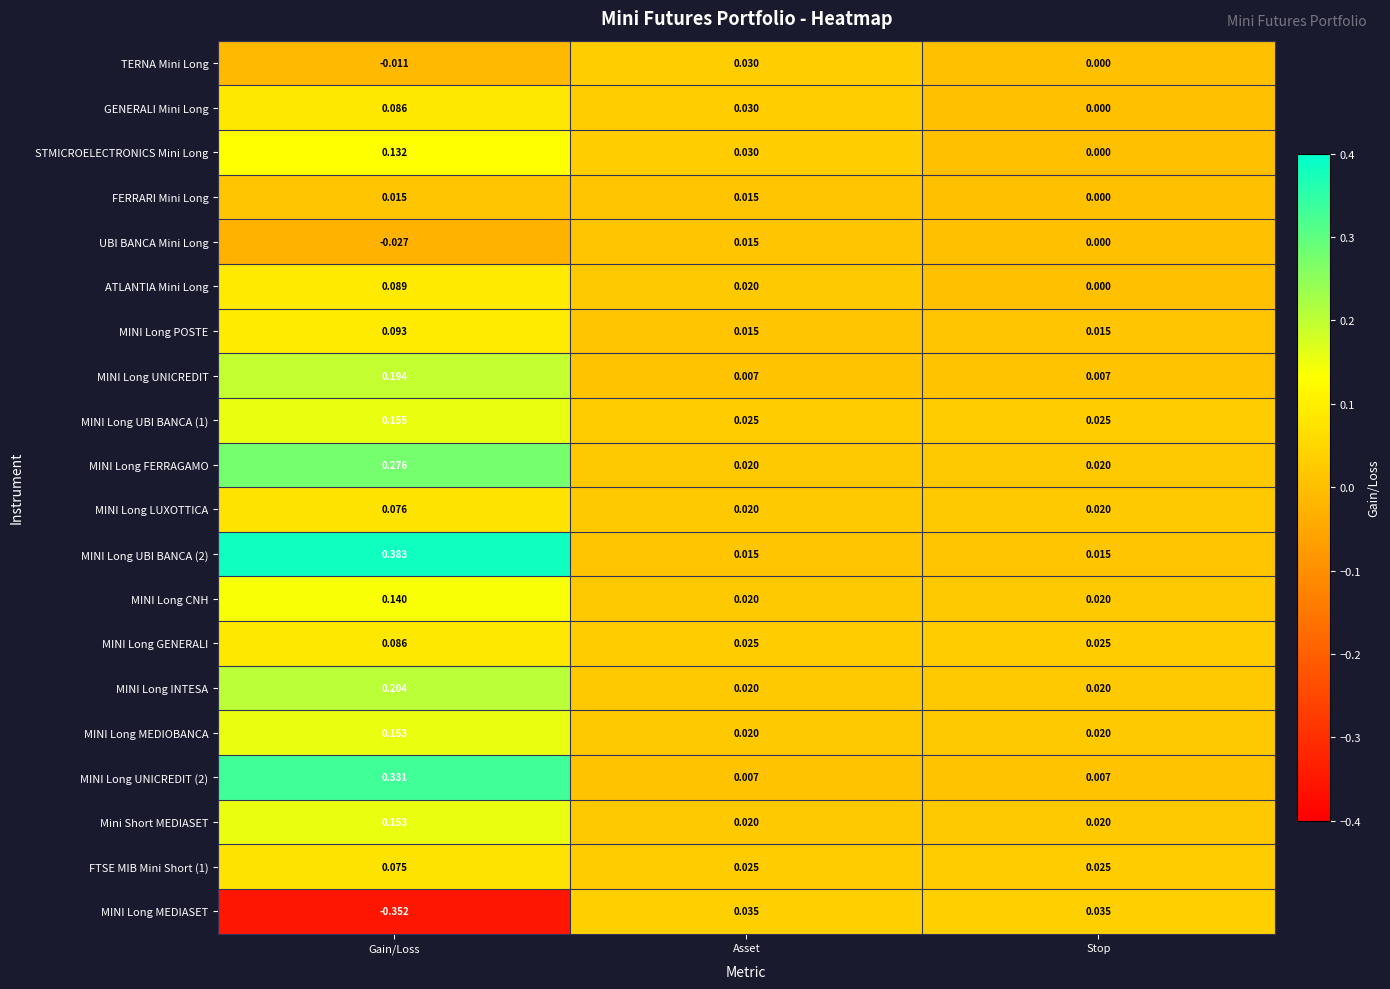

Which series changed the most between Gain/Loss and Asset?

MINI Long MEDIASET